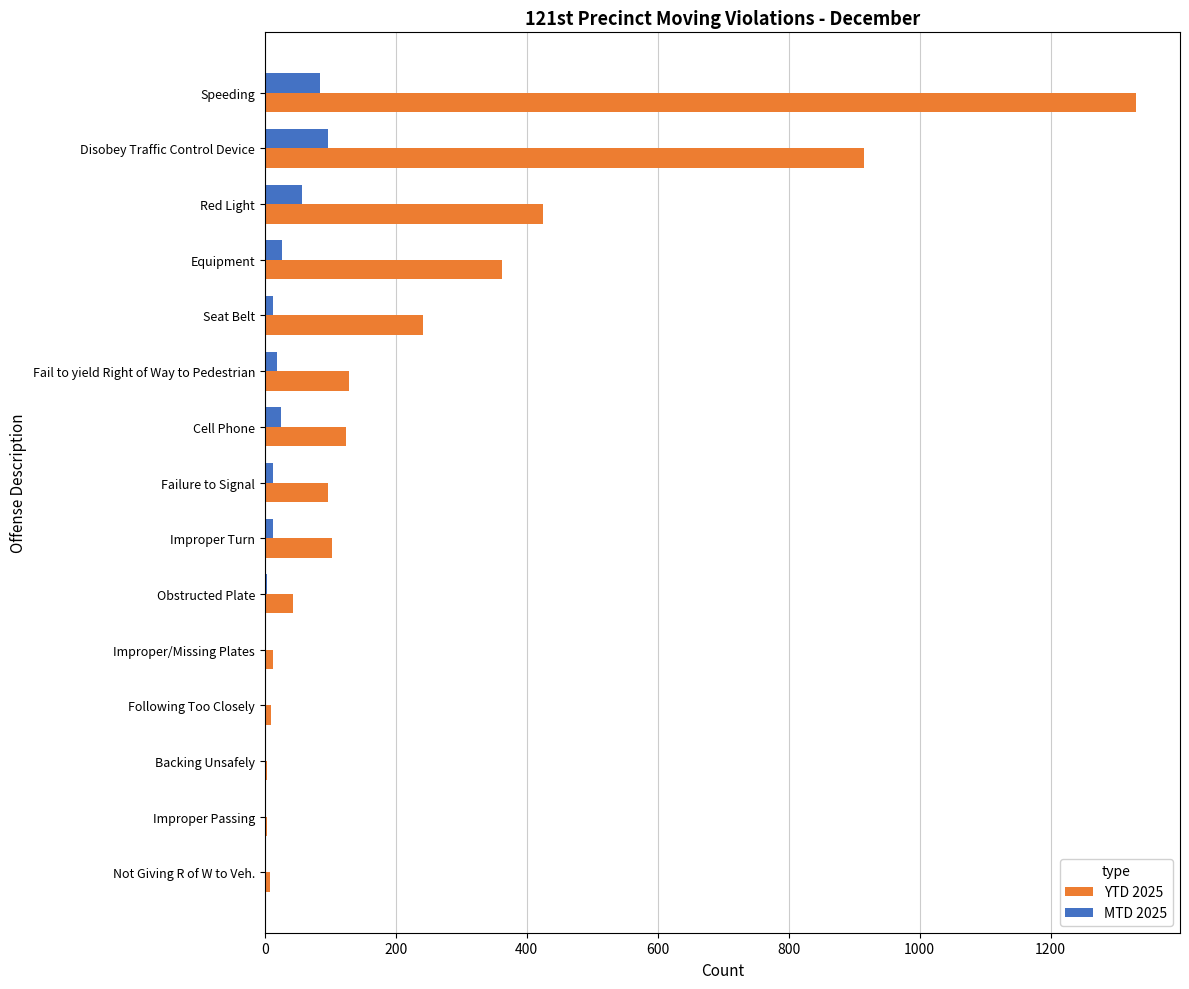

At which category is the sum across all series the highest?

Speeding